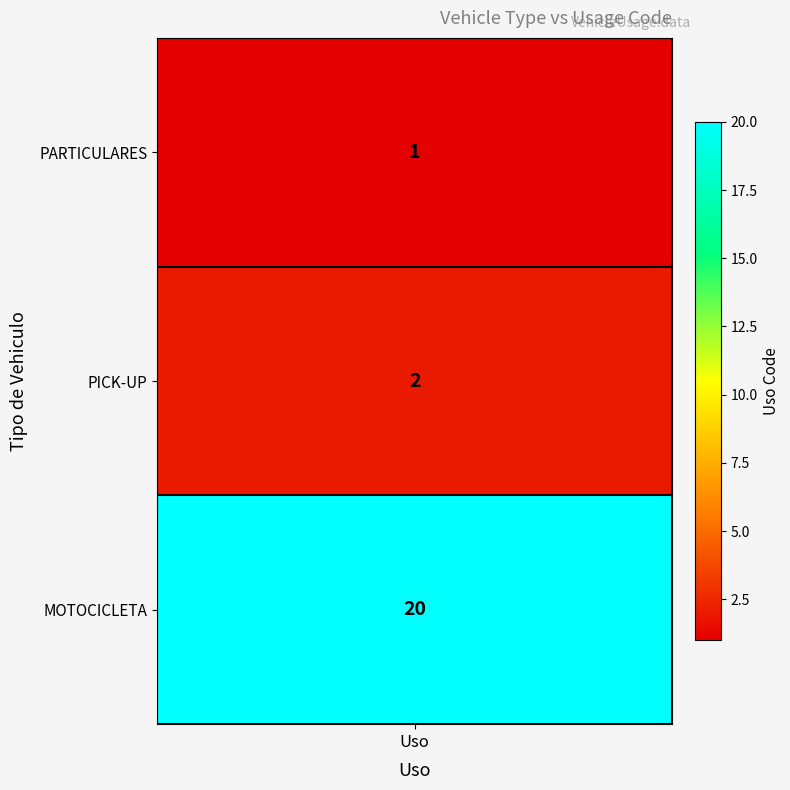

Reading left to right, list all the values displayed in this chart.

1	2	20